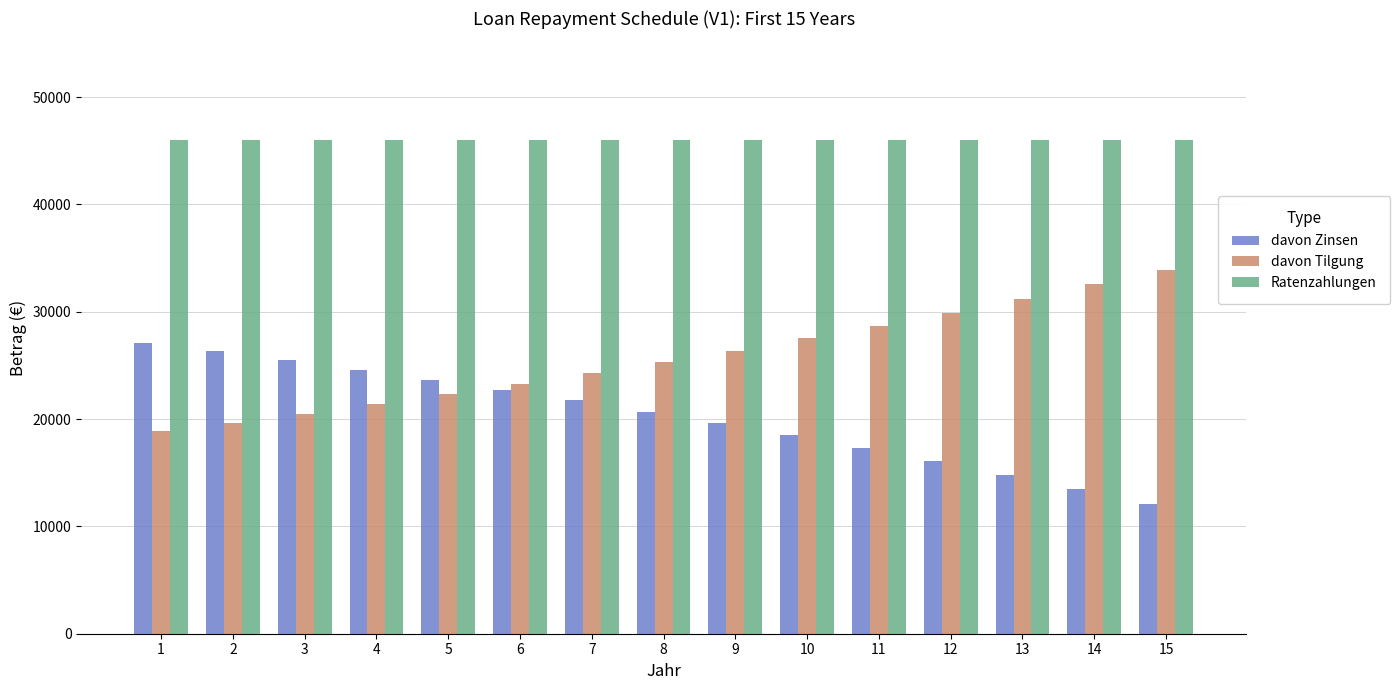

At 5, list the series in order from largest to smallest.

Ratenzahlungen, davon Zinsen, davon Tilgung